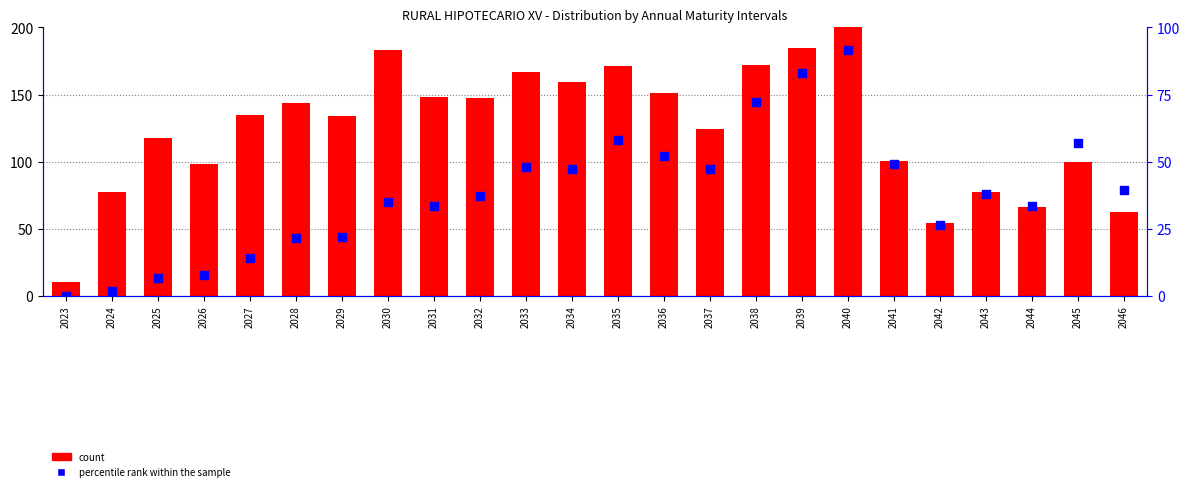

Is the value of percentile rank within the sample at 2034 greater than the value of count at 2033?

No